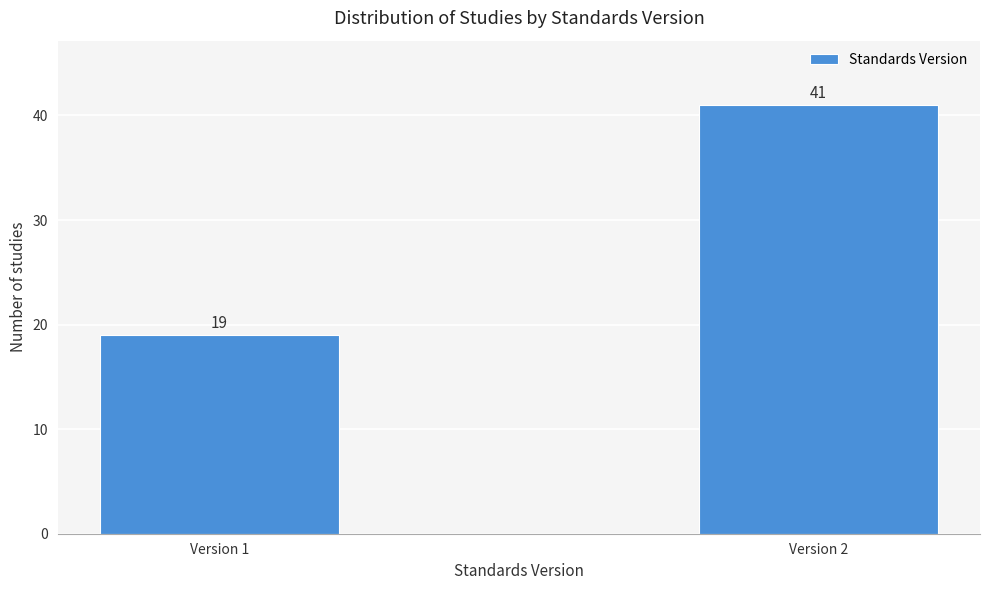

Reading left to right, extract all data points from this chart.

19	41